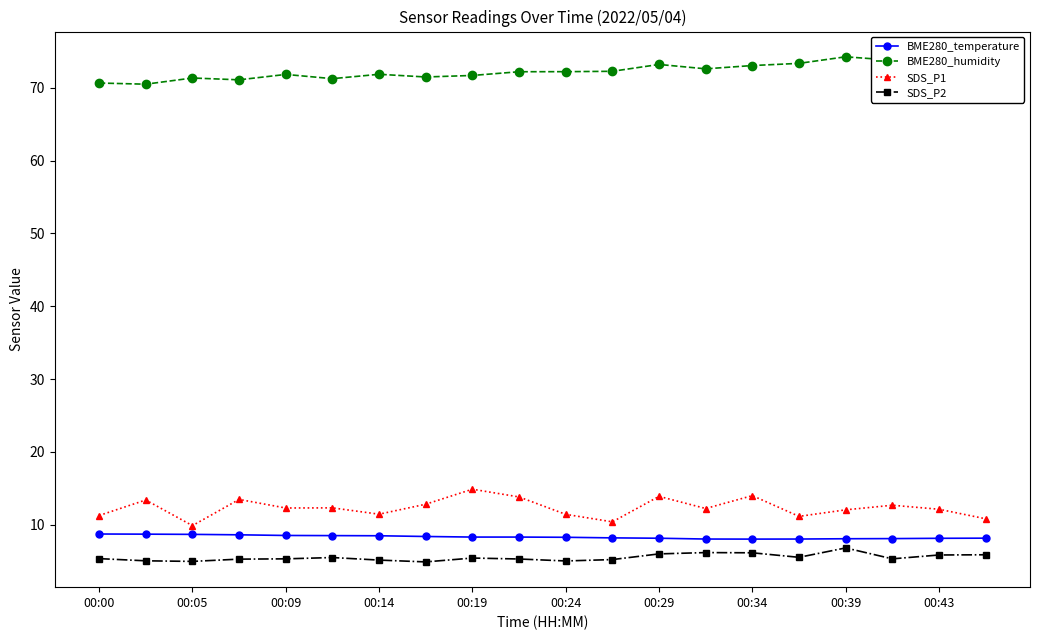

What is the value of the SDS_P1 point at the 10th from the left?

13.8